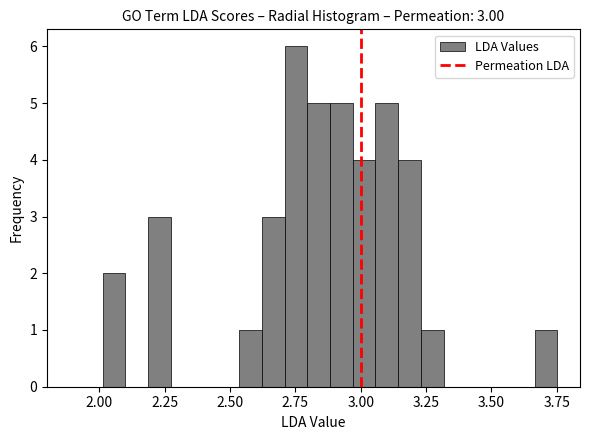

Around what value on the x-axis is the tallest bar? Give the approximate position of its centre, as read against the axis.

2.75